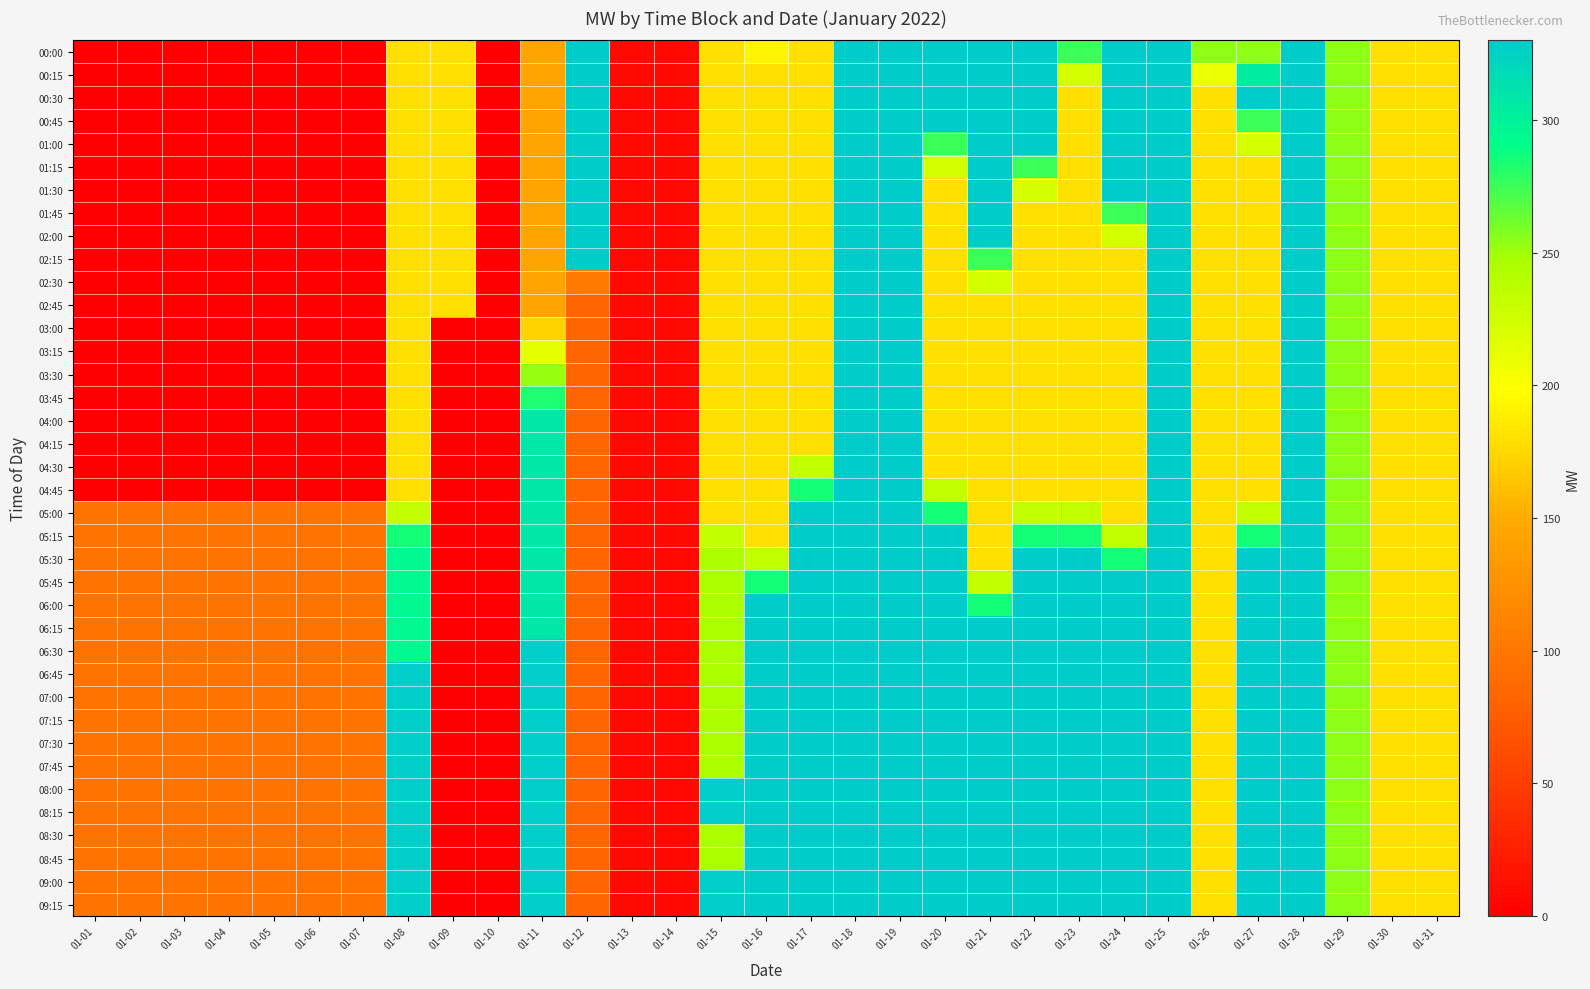

Count the number of categories in the chart.

31